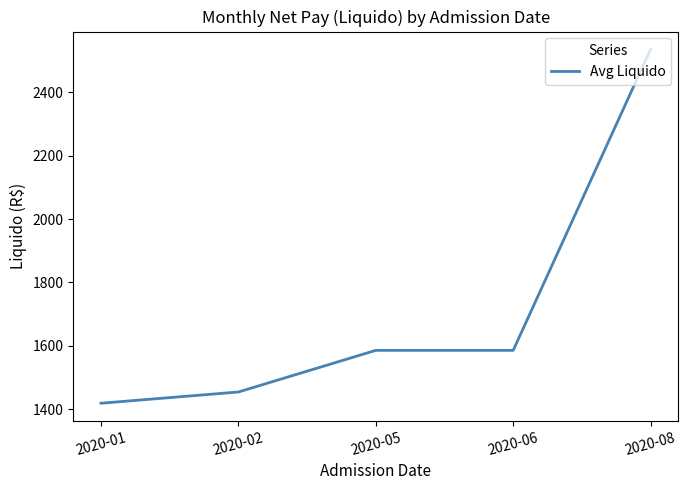

What is the difference between the maximum and minimum values?

1117.6